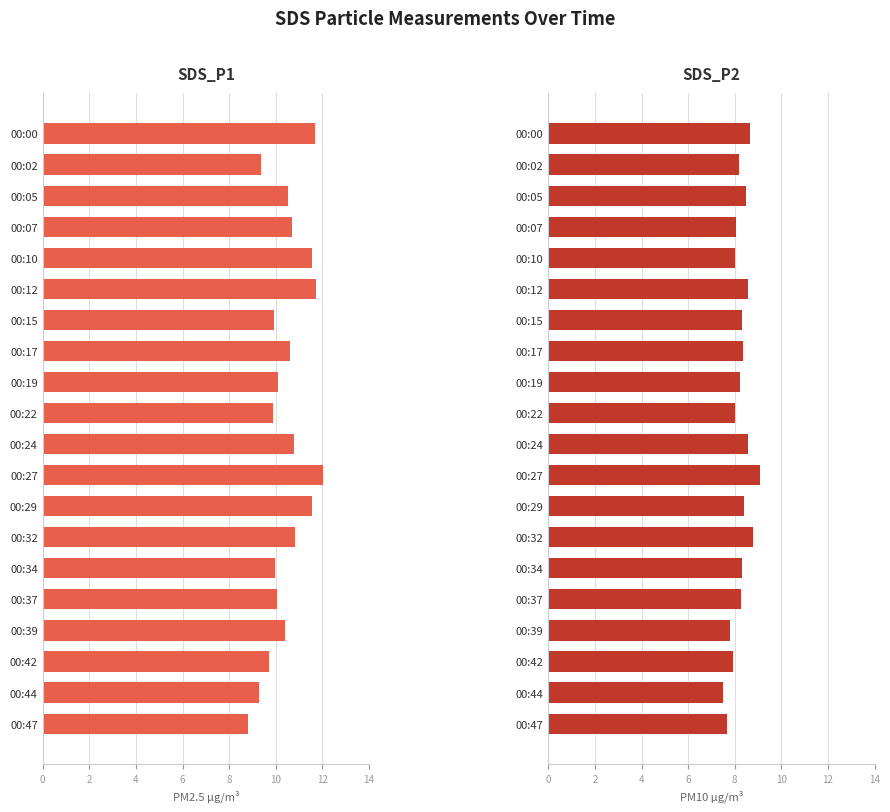

What is the average value of the SDS_P2 series?

8.3